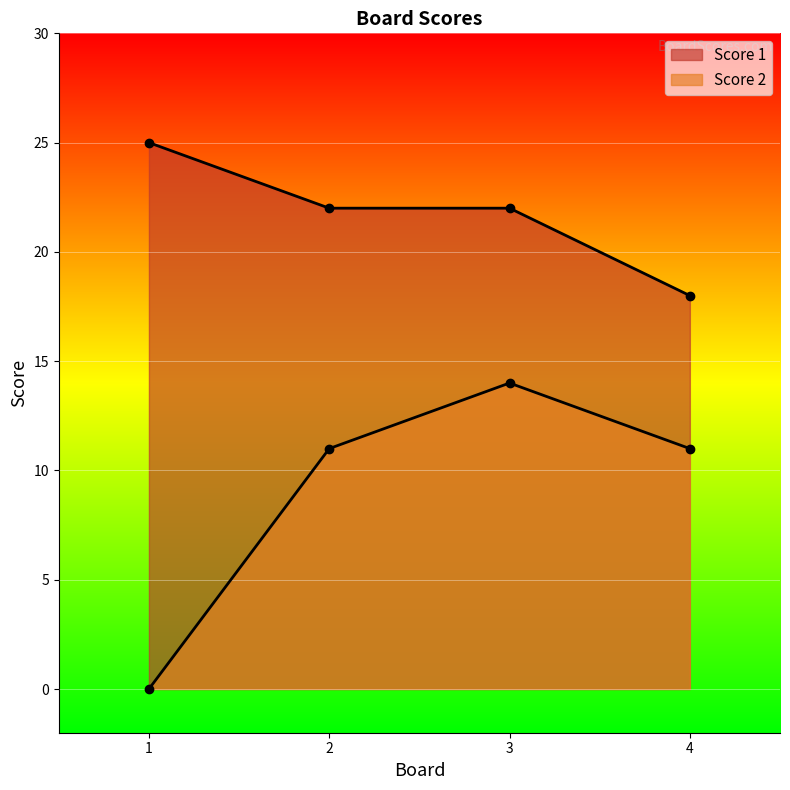

True or false: Score 1 and Score 2 intersect in this chart.

False